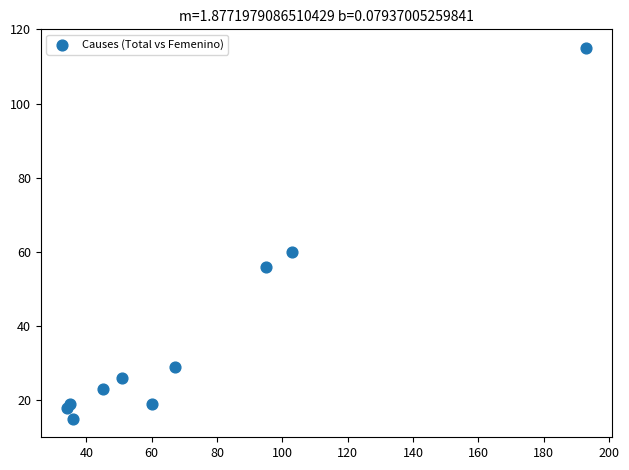

What Y value in the scatter plot is closest to 65?

60